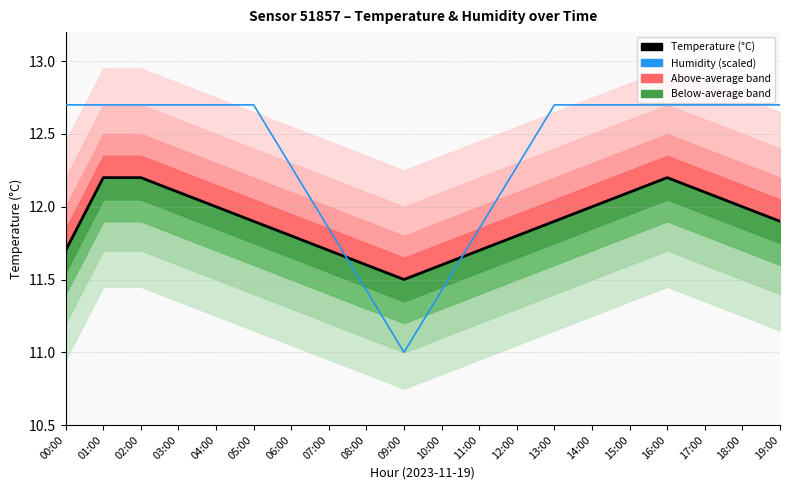

How many lines are shown in the chart?

2